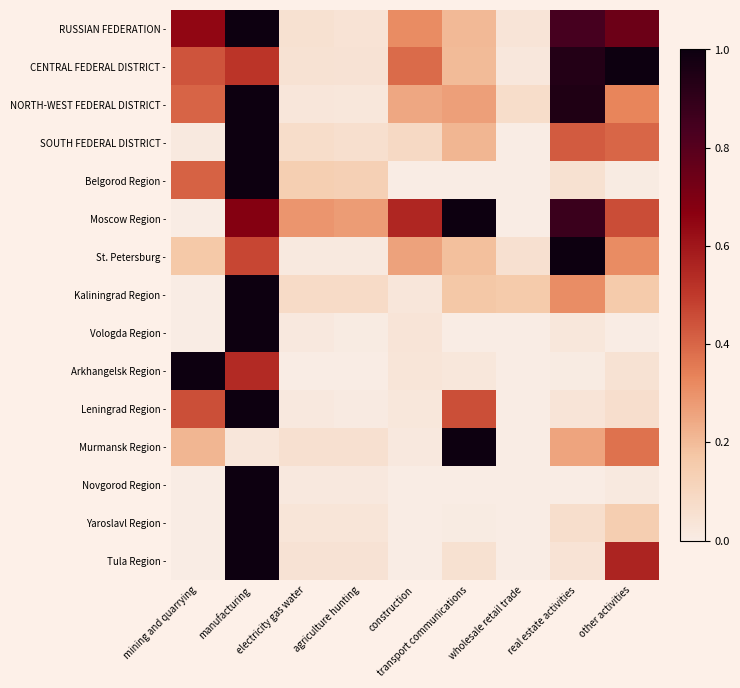

What is the difference between the highest and lowest values at real estate activities?

1.0